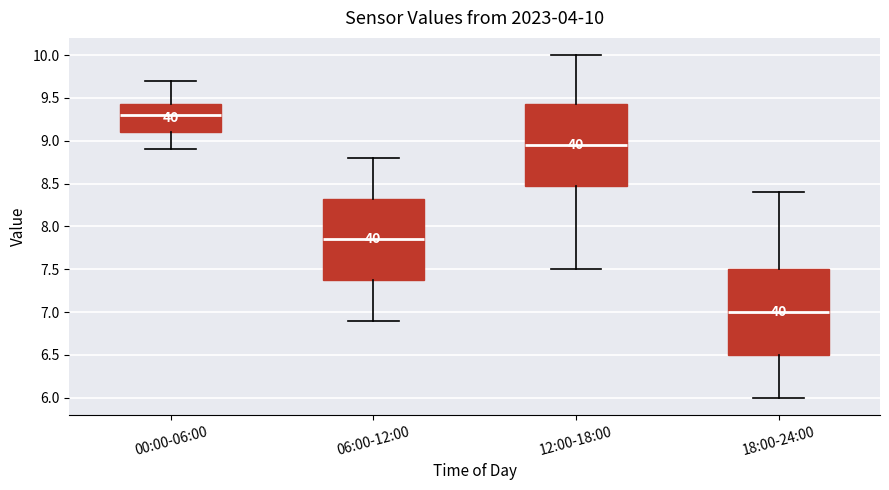

Which box has the highest median line?

00:00-06:00